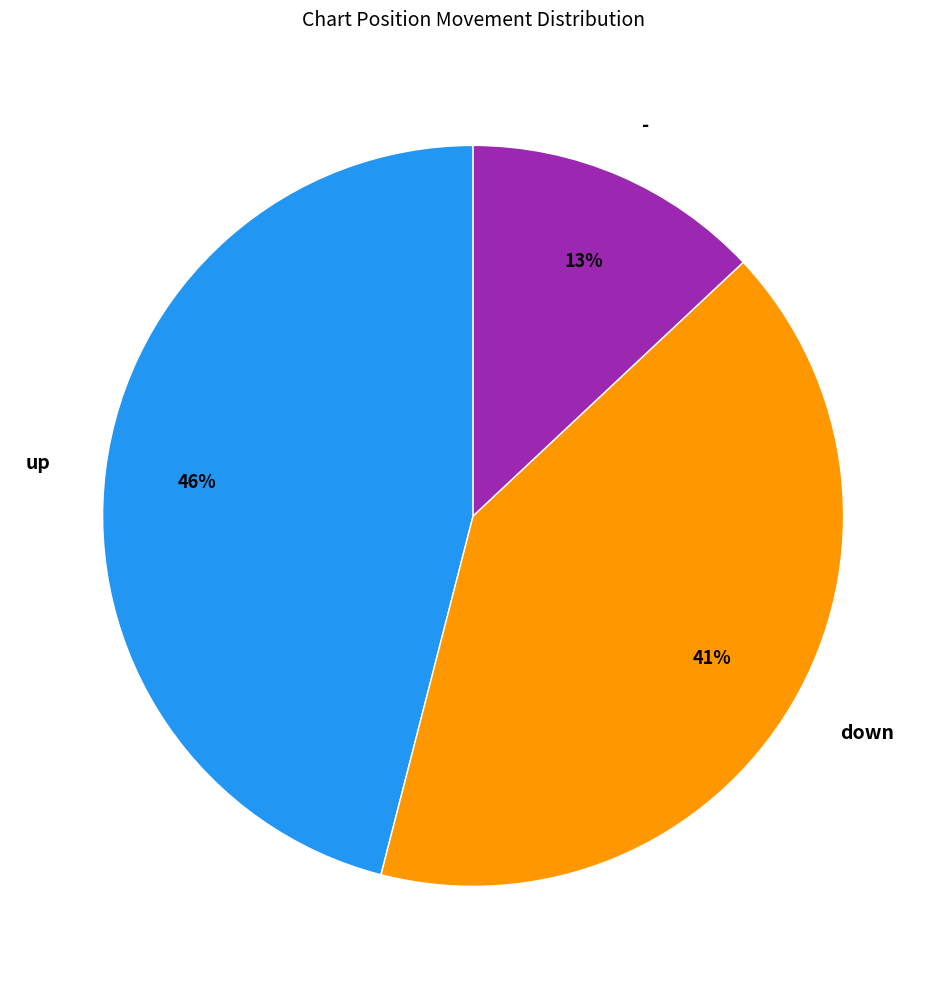

To the nearest percent, what portion does down represent?

41%